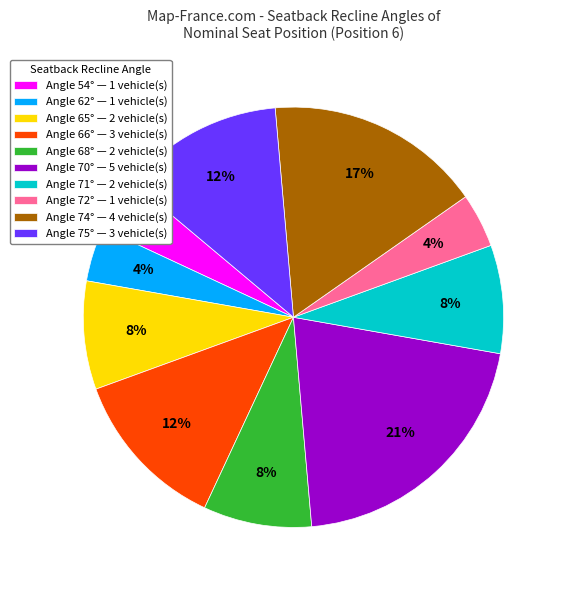

How many slices are in this pie chart?

10